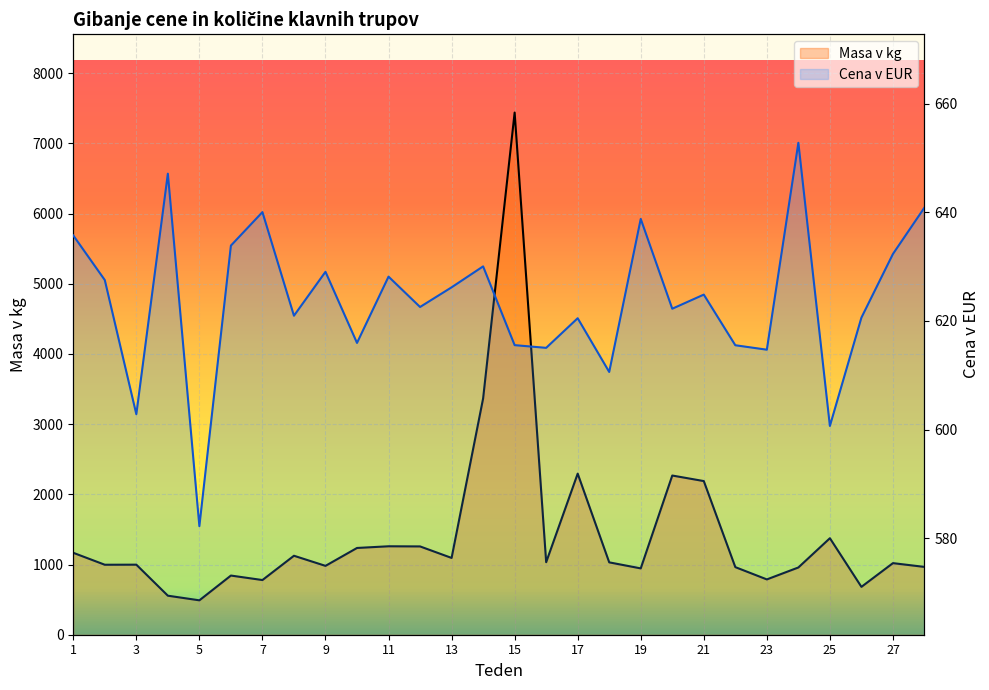

Where is the first local maximum for Masa v kg?

3